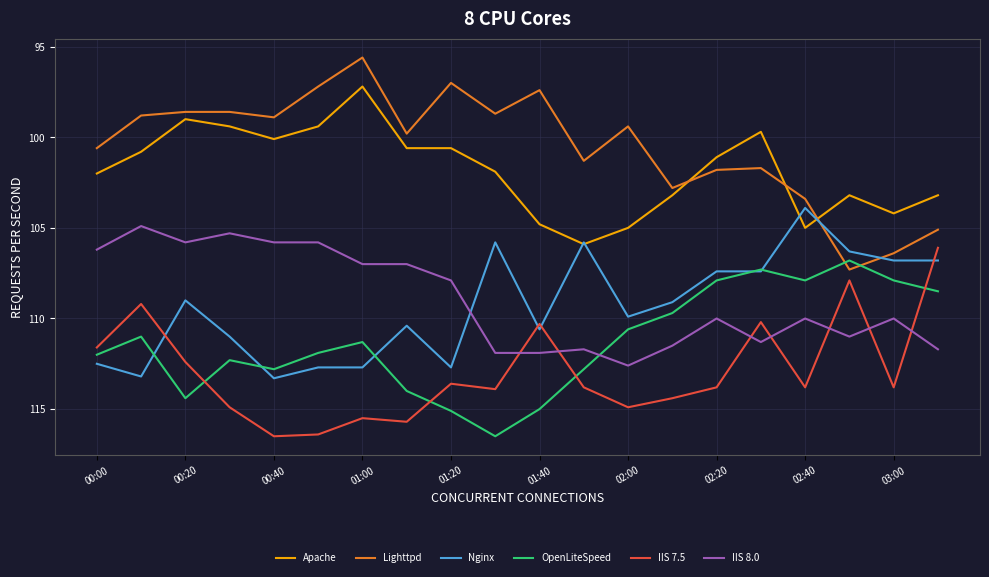

Reading right to left, what are all the values shown in this chart?

Apache: -103.2	-104.2	-103.2	-105.0	-99.7	-101.1	-103.2	-105.0	-105.9	-104.8	-101.9	-100.6	-100.6	-97.2	-99.4	-100.1	-99.4	-99.0	-100.8	-102.0
Lighttpd: -105.1	-106.4	-107.3	-103.4	-101.7	-101.8	-102.8	-99.4	-101.3	-97.4	-98.7	-97.0	-99.8	-95.6	-97.2	-98.9	-98.6	-98.6	-98.8	-100.6
Nginx: -106.8	-106.8	-106.3	-103.9	-107.4	-107.4	-109.1	-109.9	-105.8	-110.6	-105.8	-112.7	-110.4	-112.7	-112.7	-113.3	-111.0	-109.0	-113.2	-112.5
OpenLiteSpeed: -108.5	-107.9	-106.8	-107.9	-107.3	-107.9	-109.7	-110.6	-112.8	-115.0	-116.5	-115.1	-114.0	-111.3	-111.9	-112.8	-112.3	-114.4	-111.0	-112.0
IIS 7.5: -106.1	-113.8	-107.9	-113.8	-110.2	-113.8	-114.4	-114.9	-113.8	-110.3	-113.9	-113.6	-115.7	-115.5	-116.4	-116.5	-114.9	-112.4	-109.2	-111.6
IIS 8.0: -111.7	-110.0	-111.0	-110.0	-111.3	-110.0	-111.5	-112.6	-111.7	-111.9	-111.9	-107.9	-107.0	-107.0	-105.8	-105.8	-105.3	-105.8	-104.9	-106.2